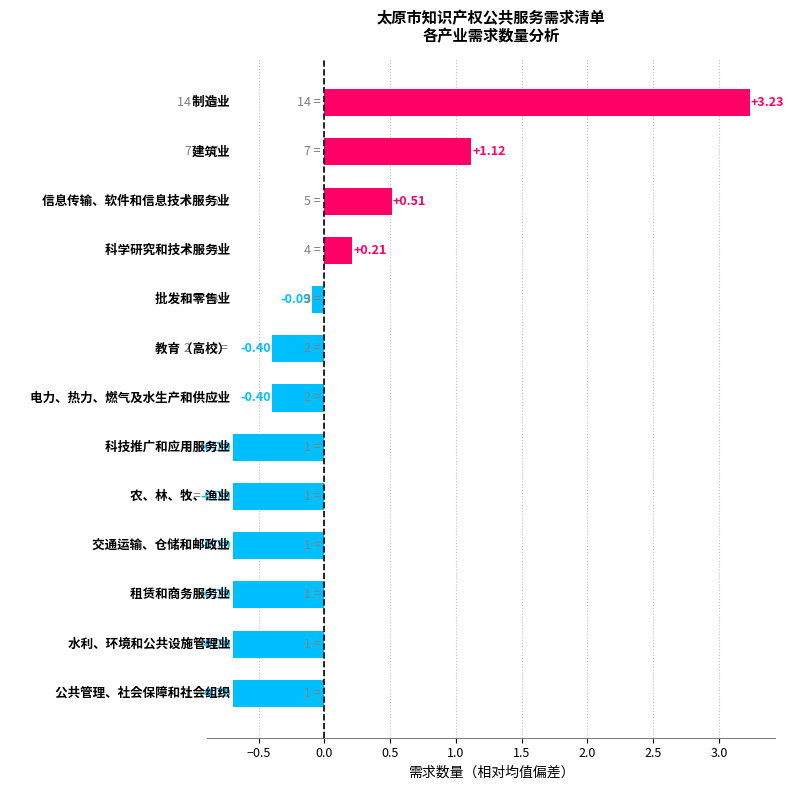

Does the chart contain any negative values?

Yes